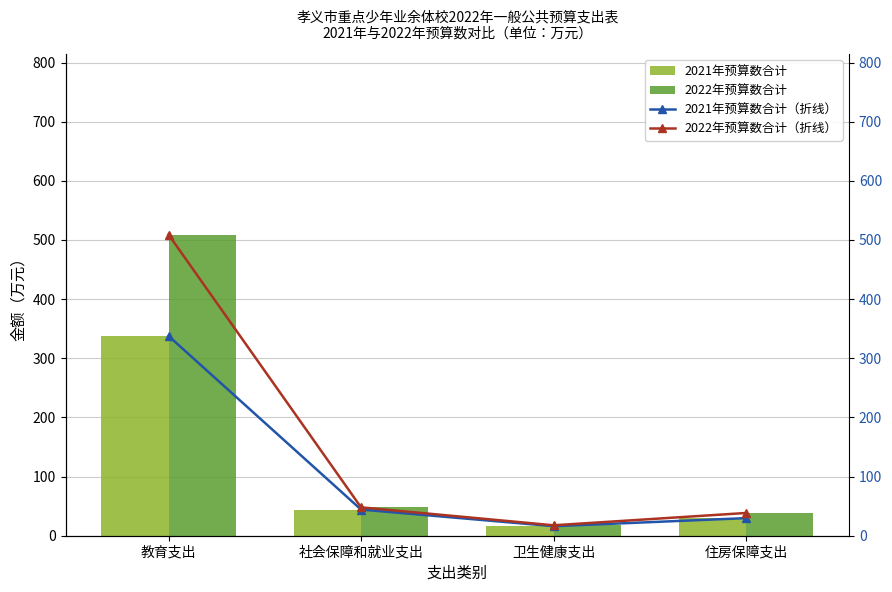

At how many categories does at least one series exceed 202?

1